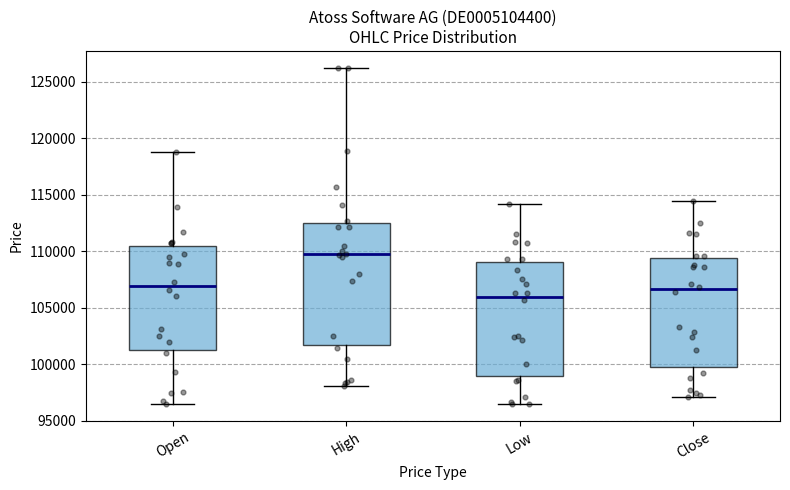

Where does the median line of the box for High sit on the y-axis? The values are not printed on the chart, so give them approximately, as read against the axis.

110000